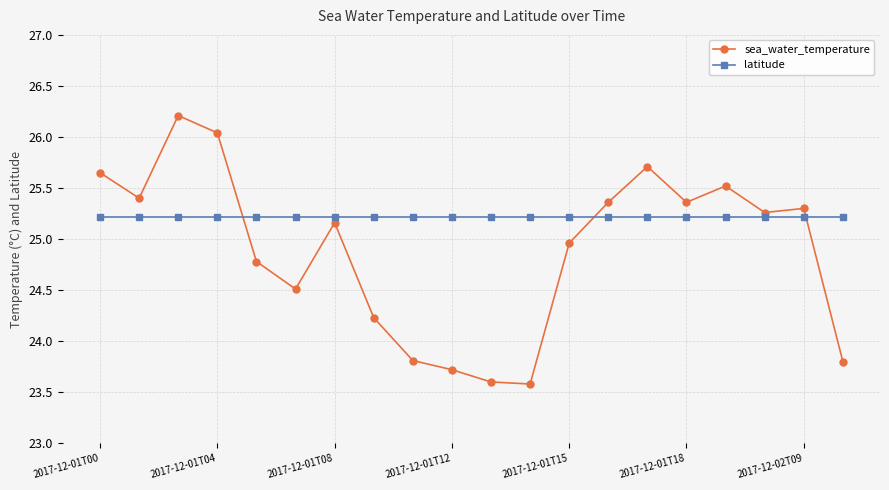

What is the highest value of the latitude series?

25.2